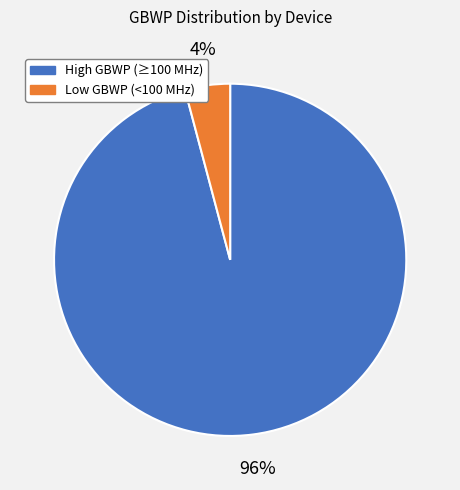

Is it true that Low GBWP (<100 MHz) is 4% of the pie?

True